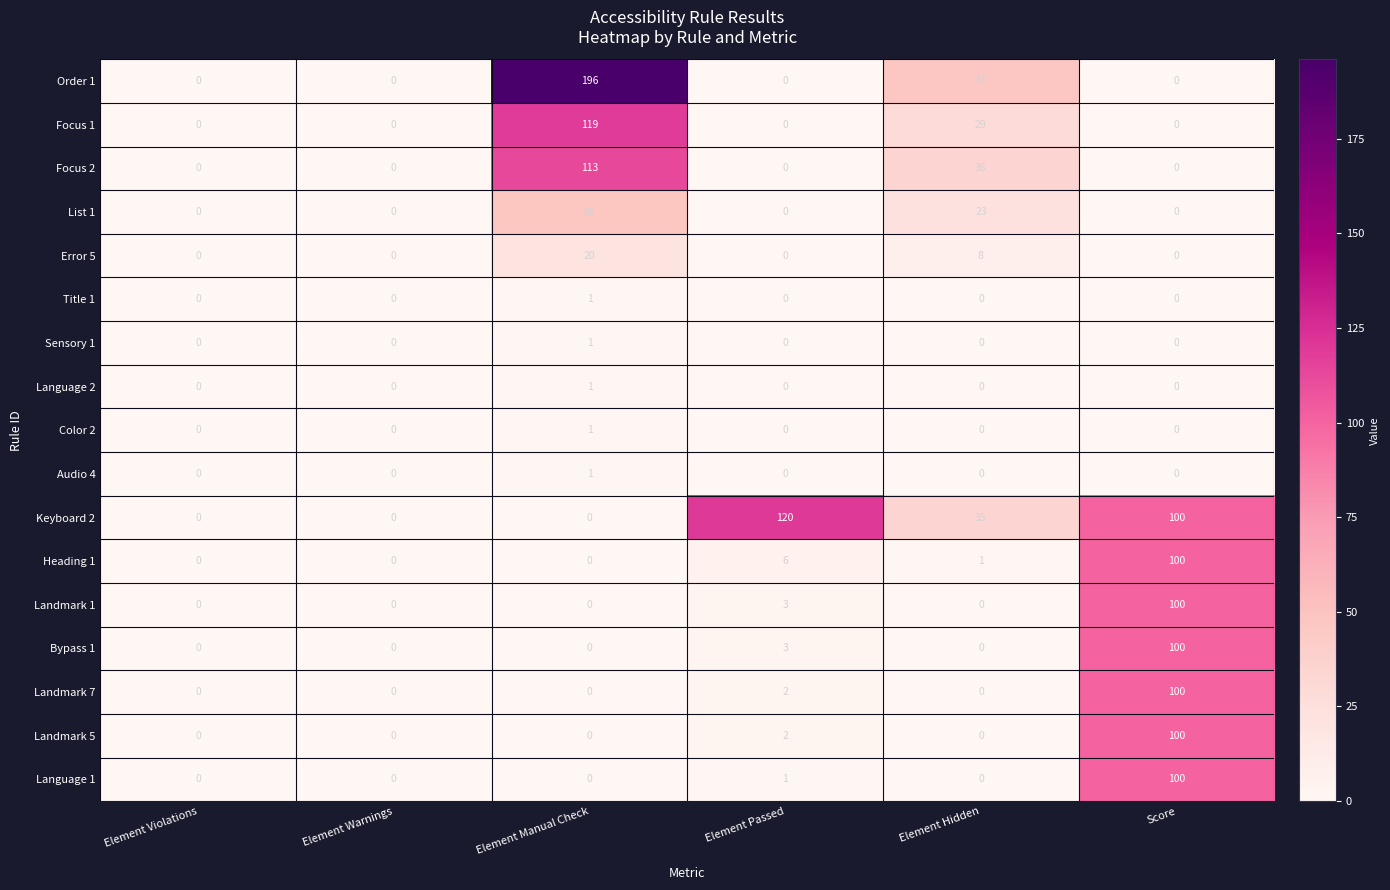

Is the value of Focus 1 at Element Hidden greater than the value of Bypass 1 at Element Violations?

Yes